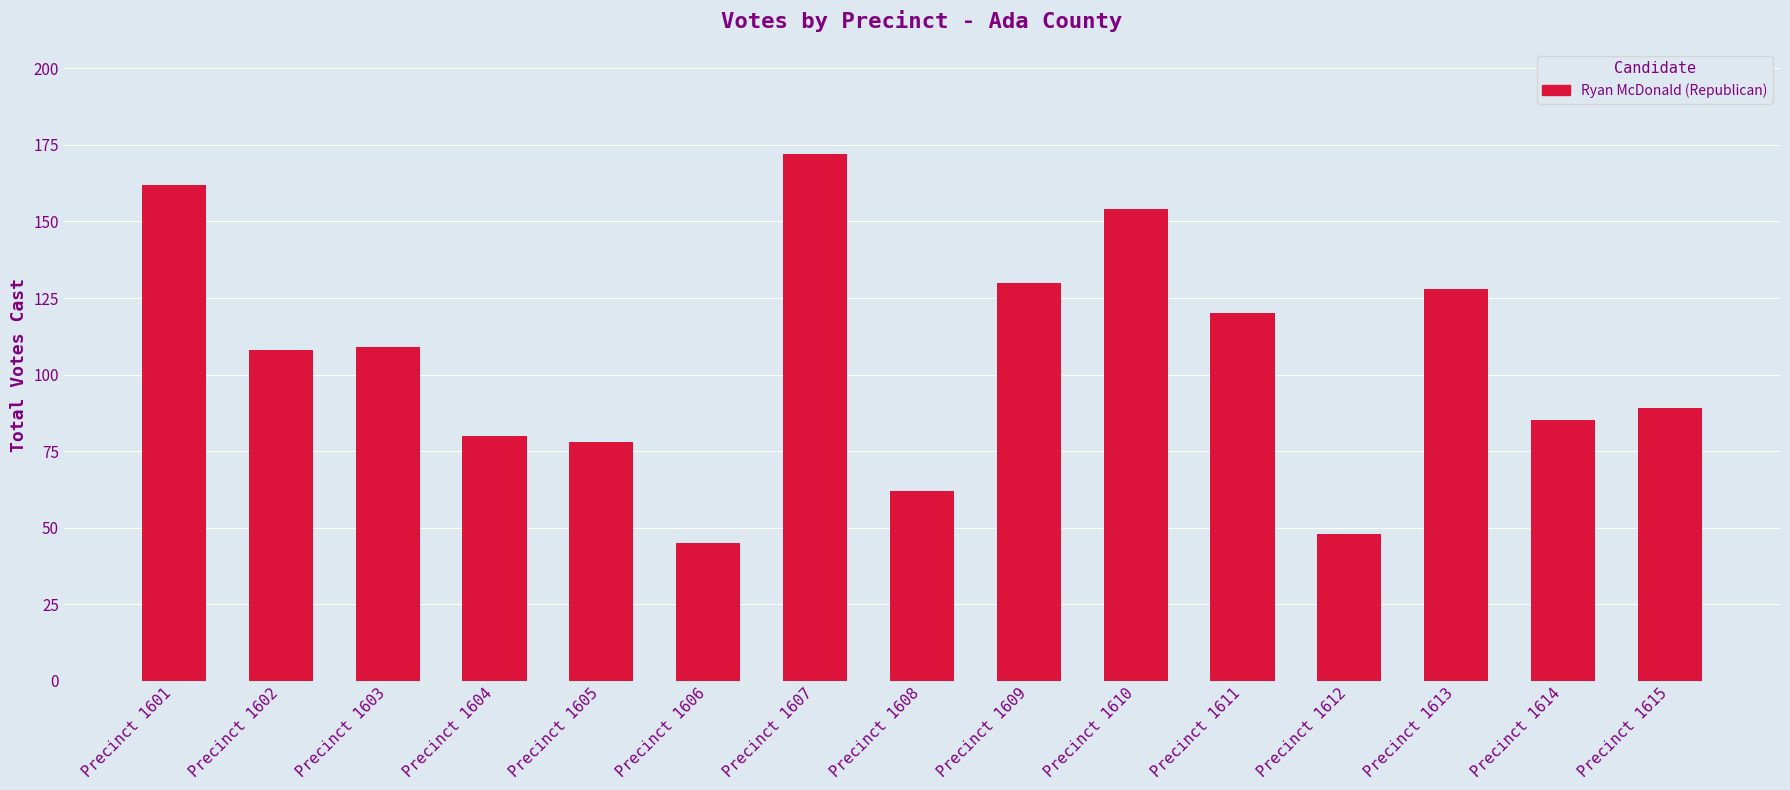

Is it true that the value at Precinct 1613 is 128?

True